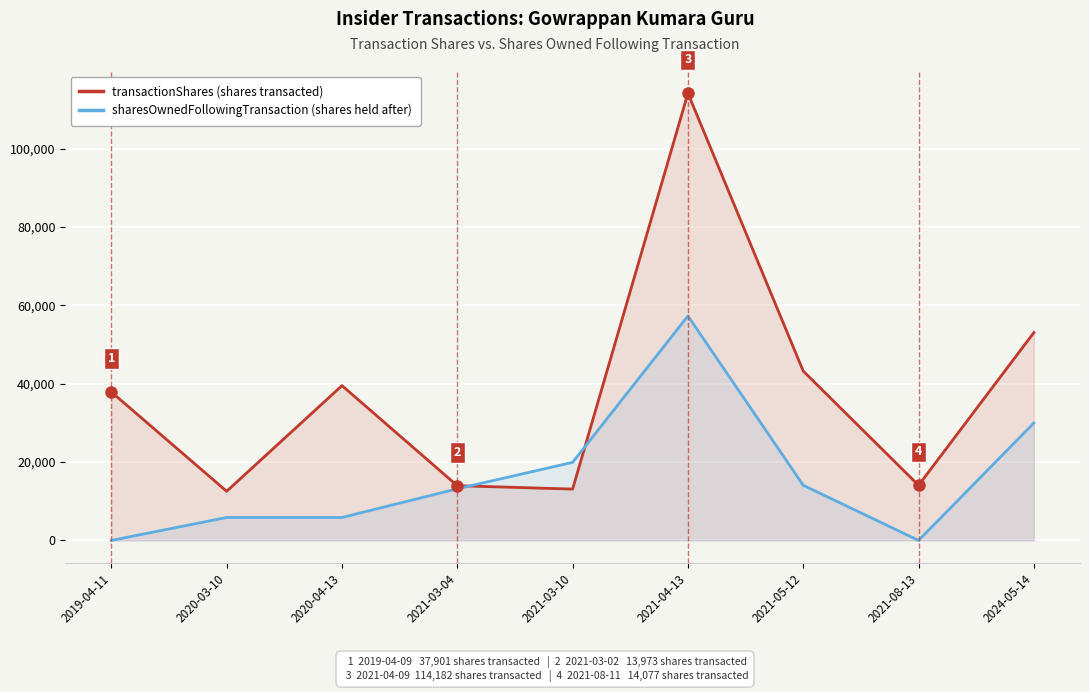

What position from the left is 2021-08-13?

8